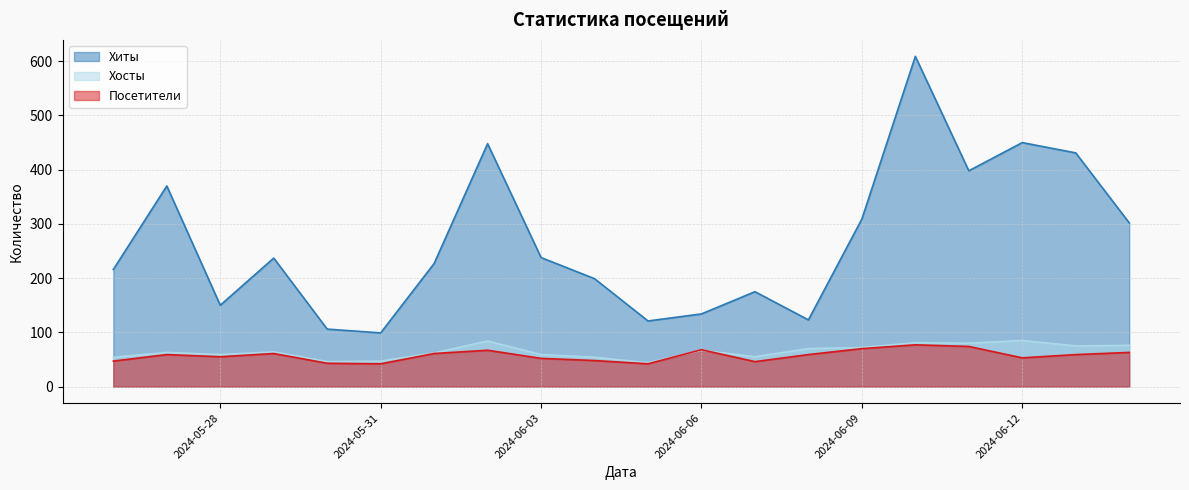

How many series are shown in this chart?

3